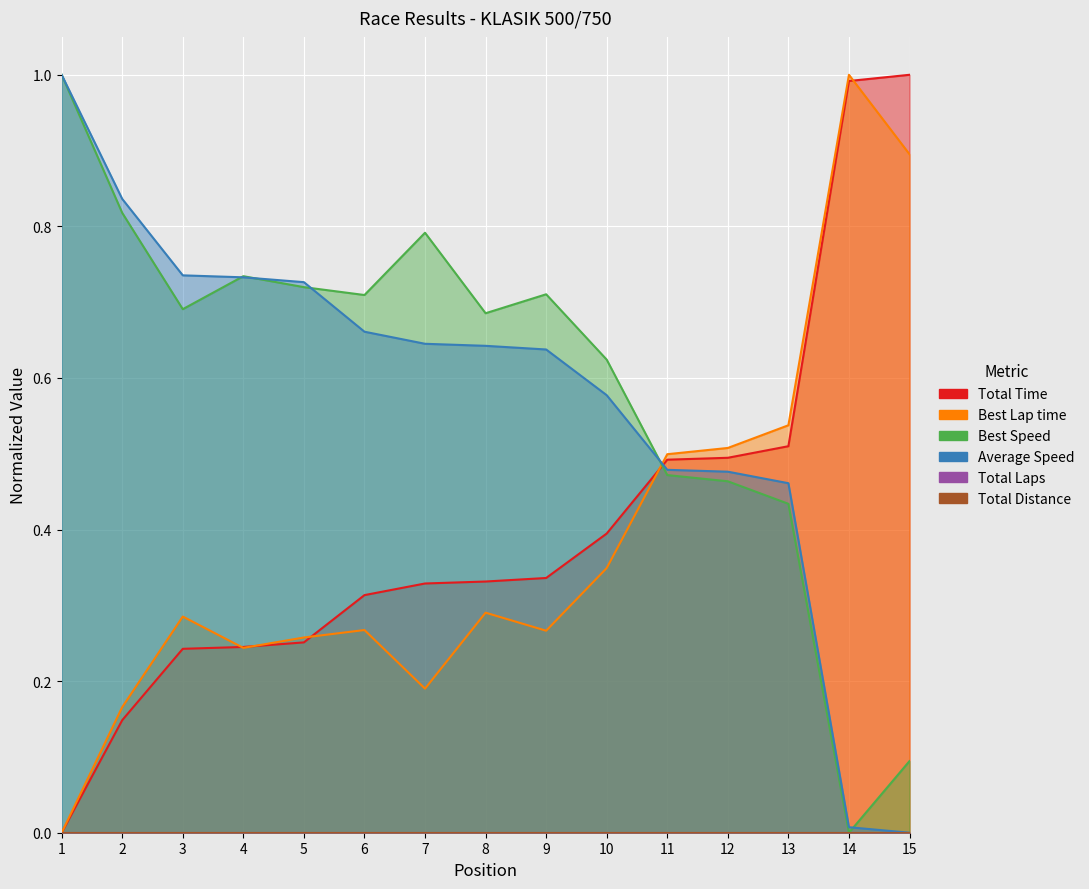

Reading left to right, what are all the values shown in this chart?

Total Time: 0.0	0.1	0.2	0.2	0.3	0.3	0.3	0.3	0.3	0.4	0.5	0.5	0.5	1.0	1.0
Best Lap time: 0.0	0.2	0.3	0.2	0.3	0.3	0.2	0.3	0.3	0.3	0.5	0.5	0.5	1.0	0.9
Best Speed: 1.0	0.8	0.7	0.7	0.7	0.7	0.8	0.7	0.7	0.6	0.5	0.5	0.4	0.0	0.1
Average Speed: 1.0	0.8	0.7	0.7	0.7	0.7	0.6	0.6	0.6	0.6	0.5	0.5	0.5	0.0	0.0